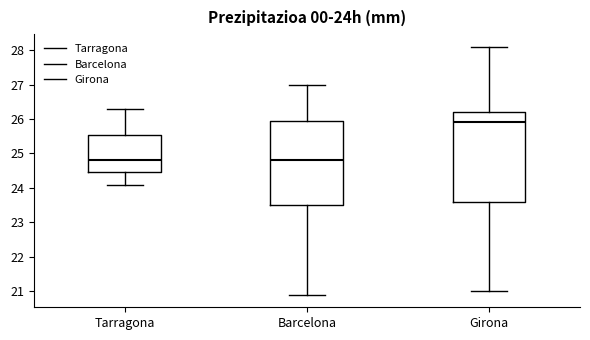

Which box's median line is the highest?

Girona